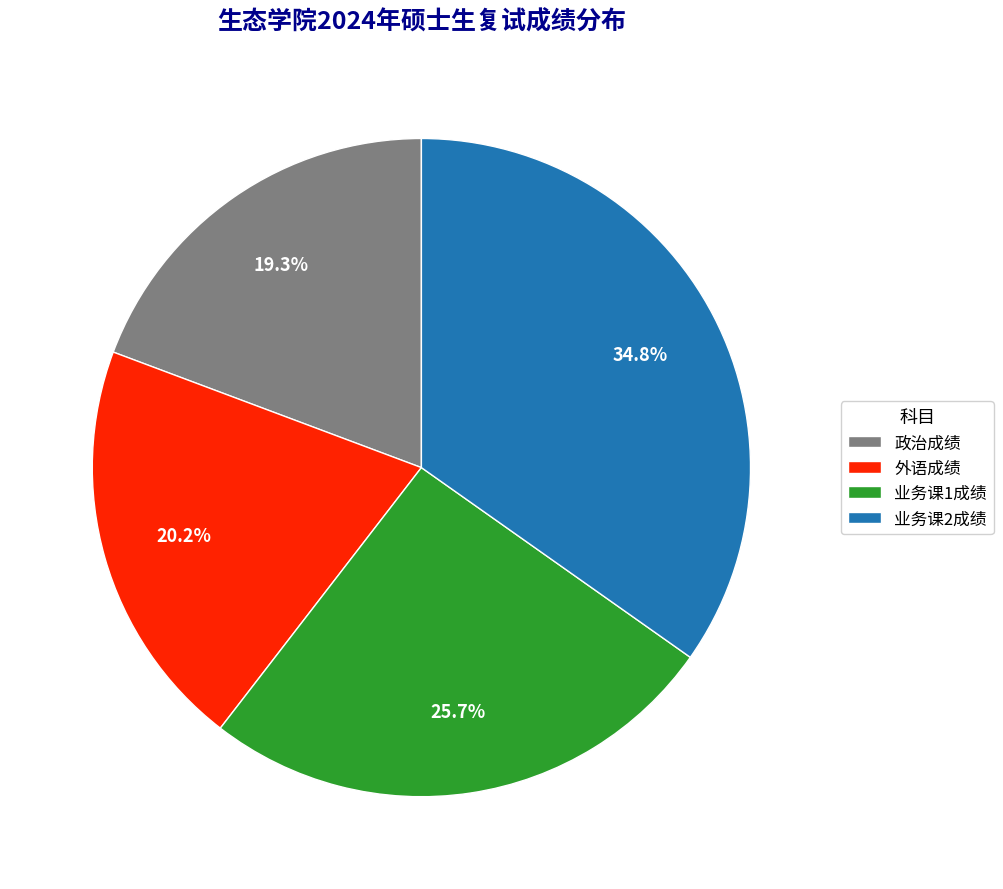

Does 政治成绩 represent more than half of the total?

No